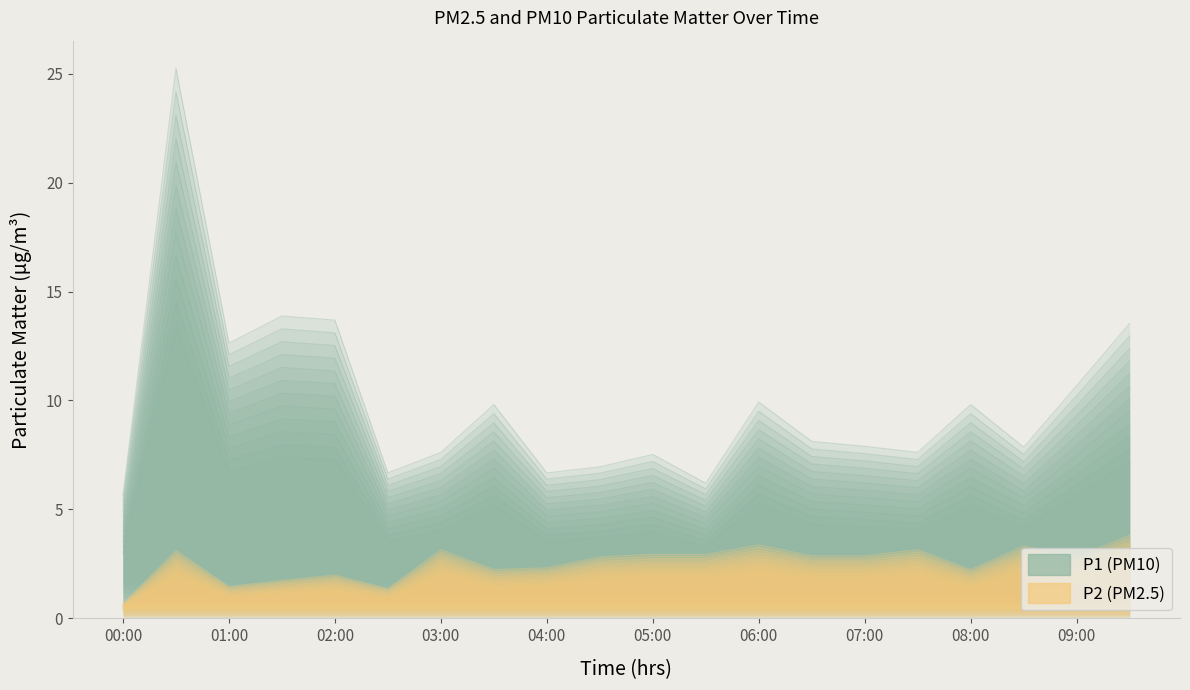

Which label corresponds to the largest value in the chart?

00:30